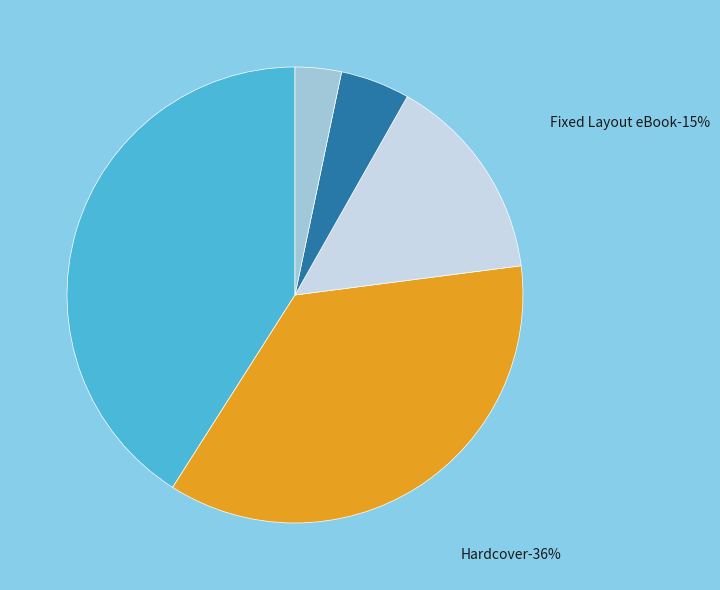

What percentage is the eBook slice, to the nearest percent?

5%